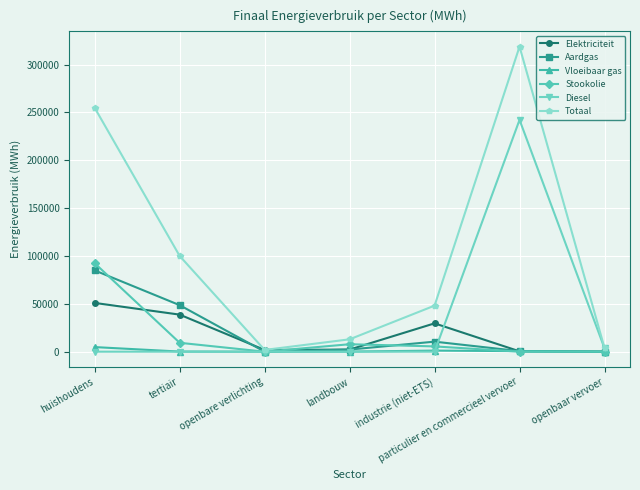

How many lines are shown in the chart?

6